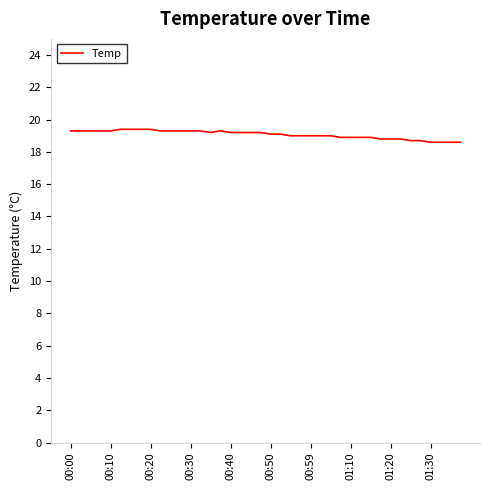

What is the difference between the maximum and minimum values?

0.8